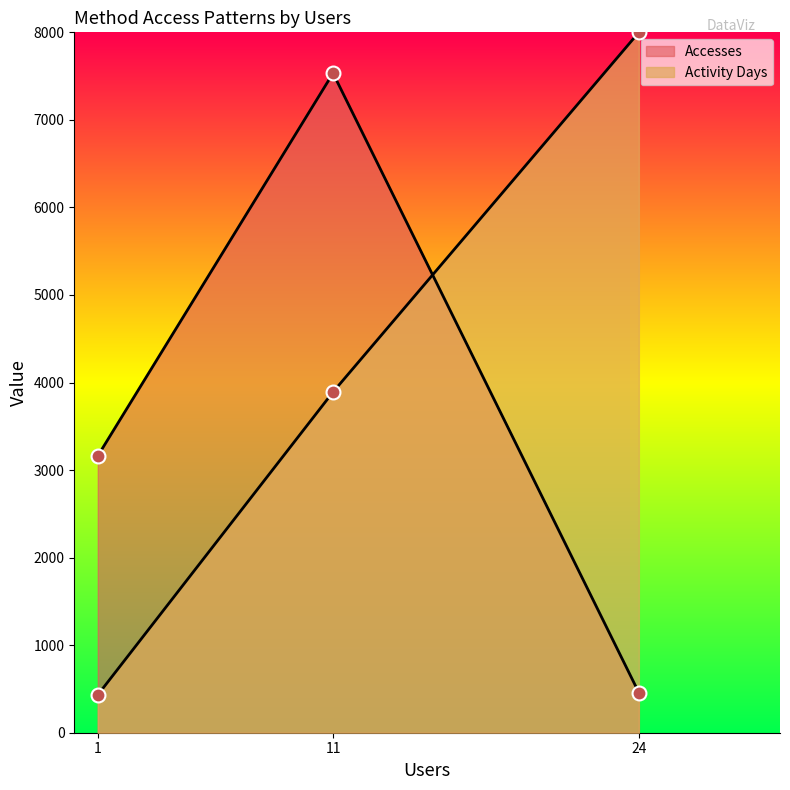

What is the average value?

4108.1